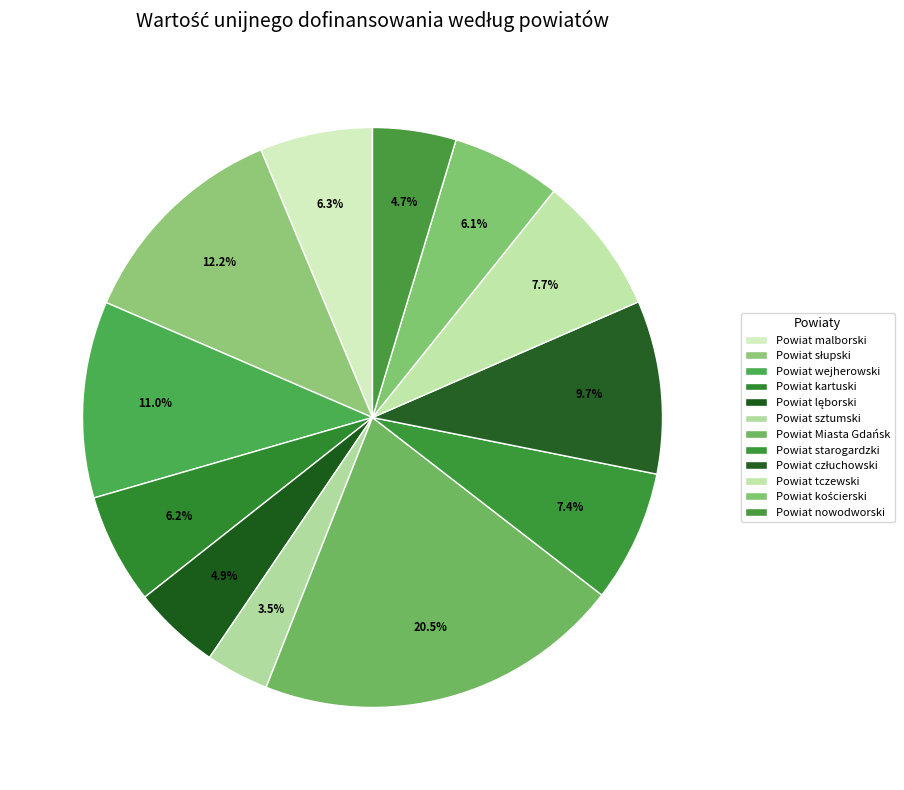

How many segments does this pie chart have?

12